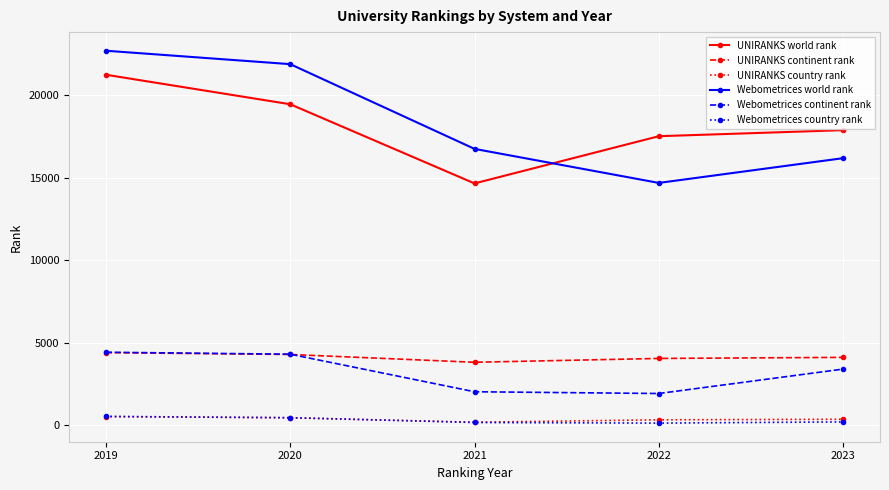

What is the difference between the UNIRANKS world rank values at 2023 and 2021?

3224